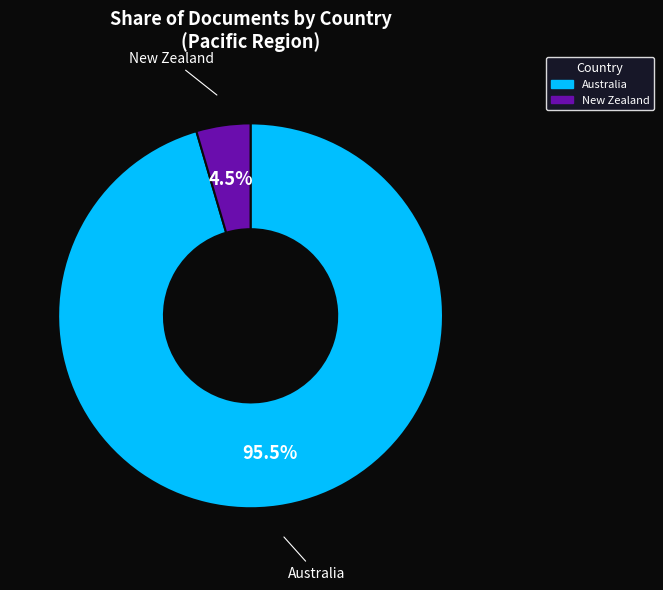

To the nearest percent, what is the combined percentage of New Zealand and Australia?

100%